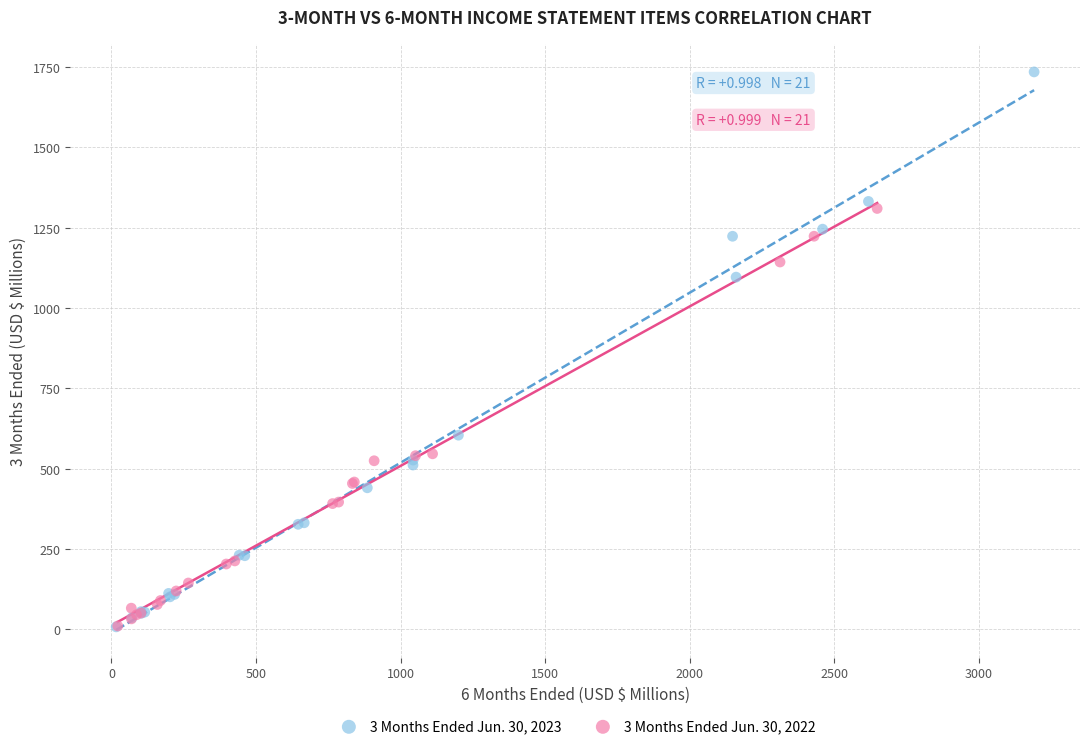

What are all the series names shown in the legend?

3 Months Ended Jun. 30, 2023, 3 Months Ended Jun. 30, 2022